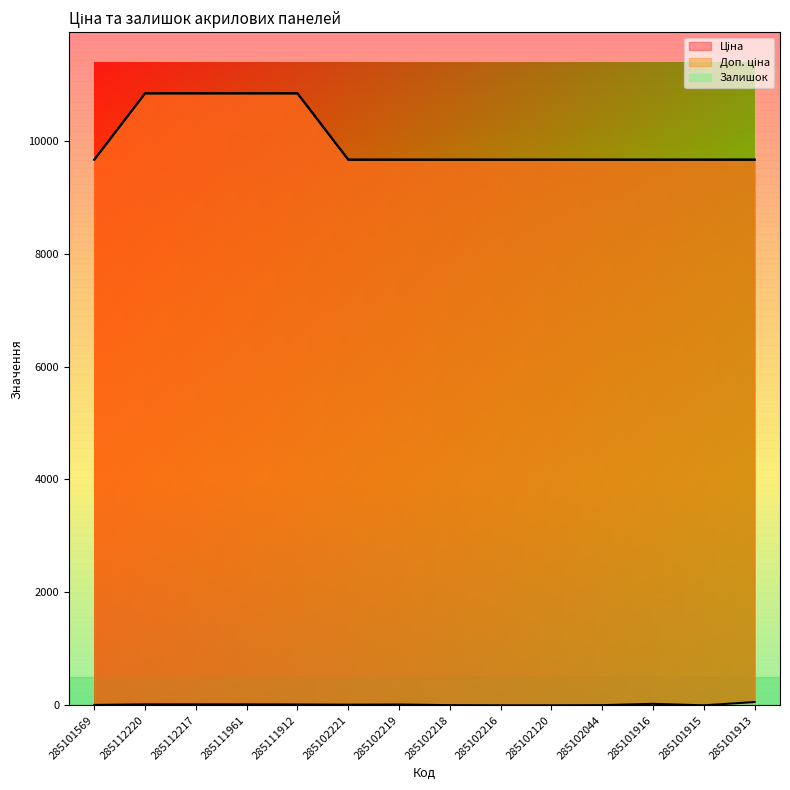

What is the difference between the maximum and second lowest values in the Залишок series?

58.0